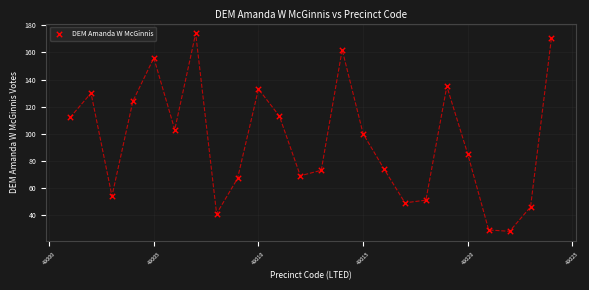

What is the range of Y values (max minus min)?

146